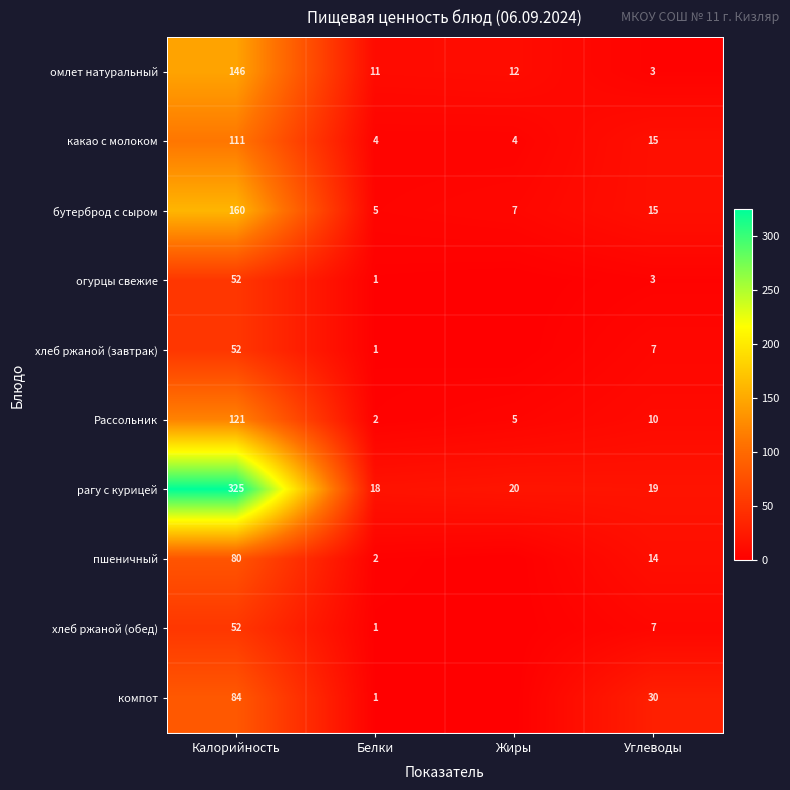

List the labels in order of омлет натуральный value, largest first.

Калорийность, Жиры, Белки, Углеводы